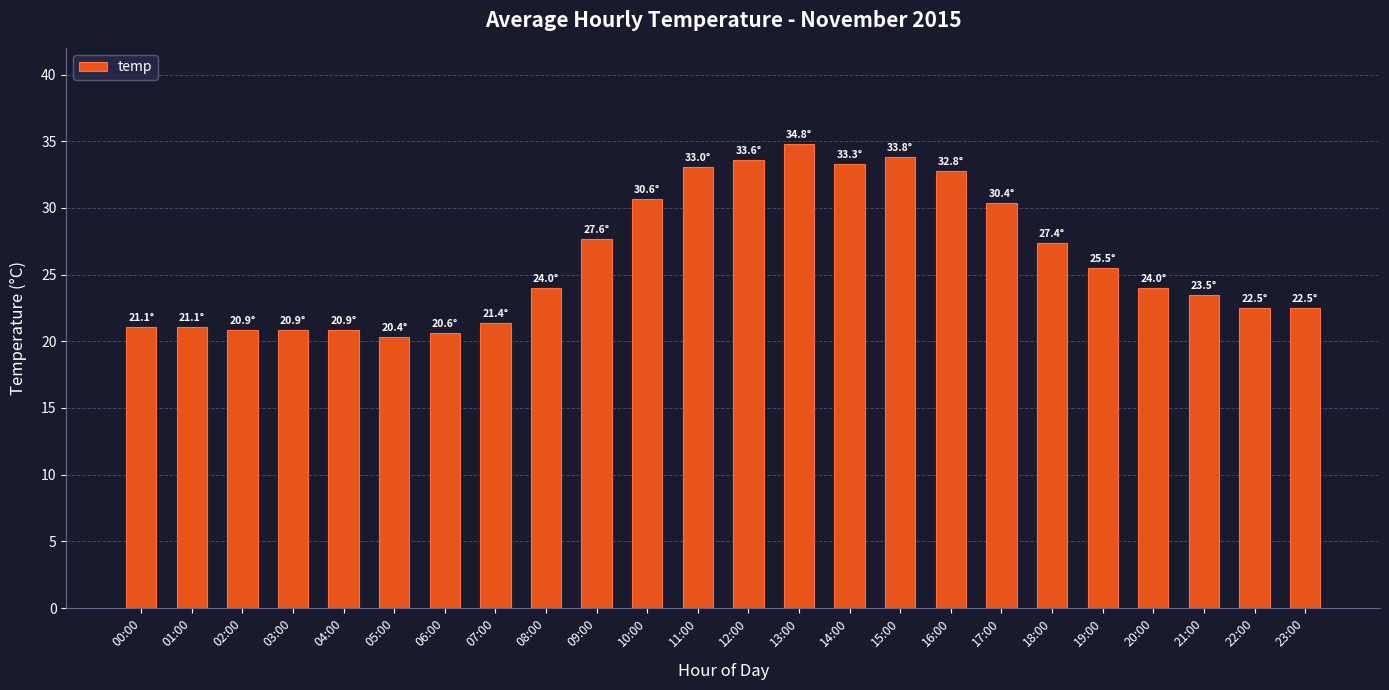

Which has a higher value, 05:00 or 17:00?

17:00